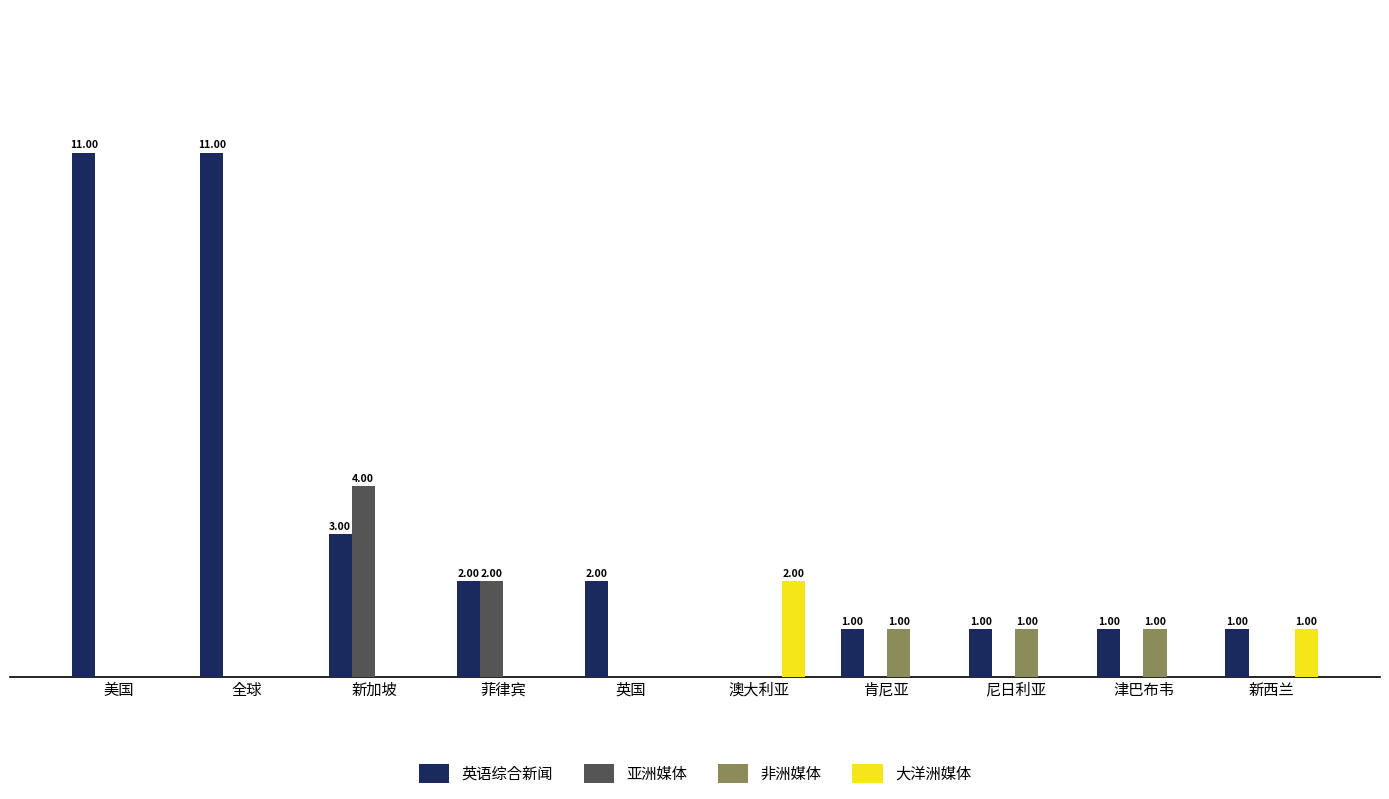

Are the bars grouped side by side (vs. stacked)?

Yes